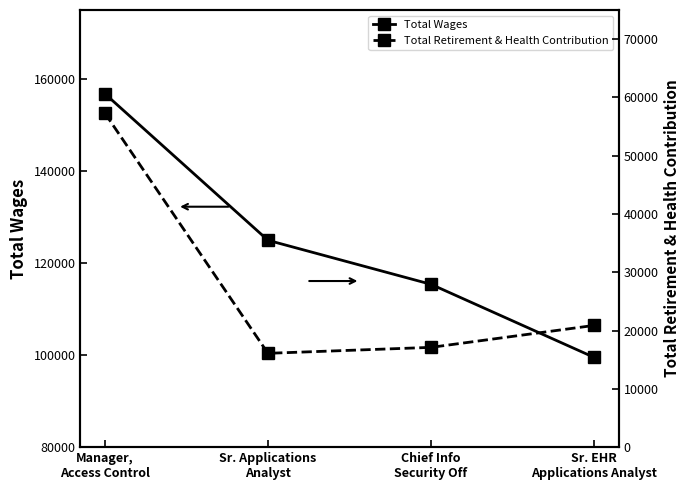

What is the difference between the maximum and minimum values in the Total Wages series?

57302